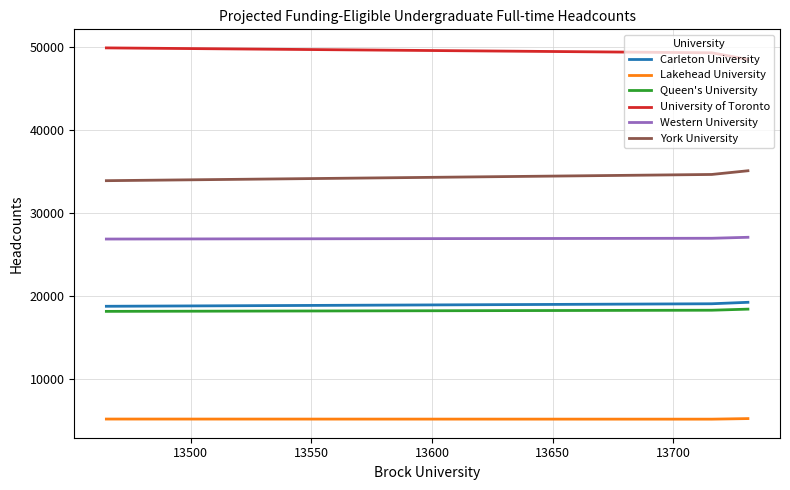

How many lines are shown in the chart?

6